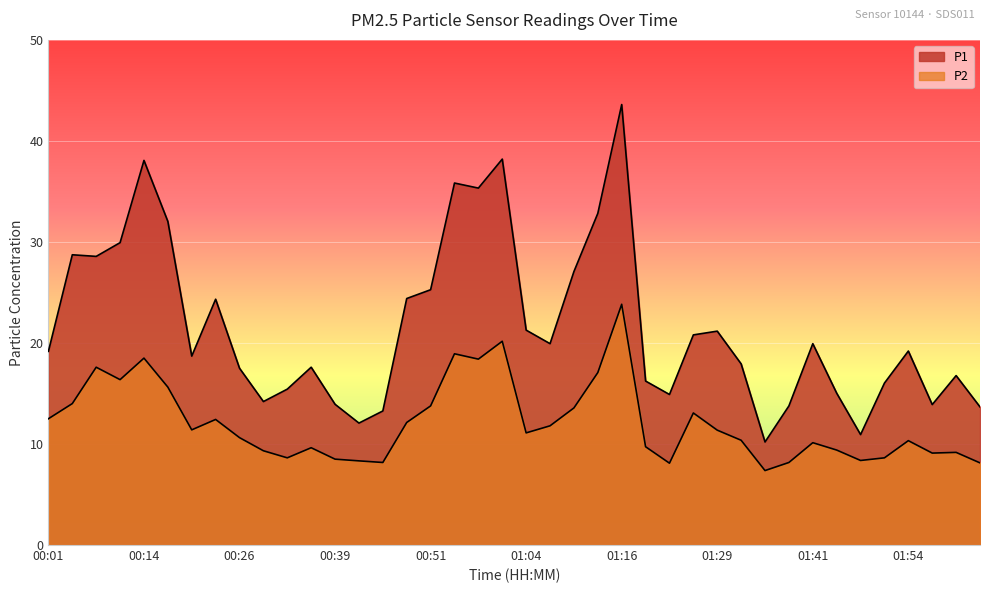

The P2 series shows 8.2 at 00:45. True or false?

True